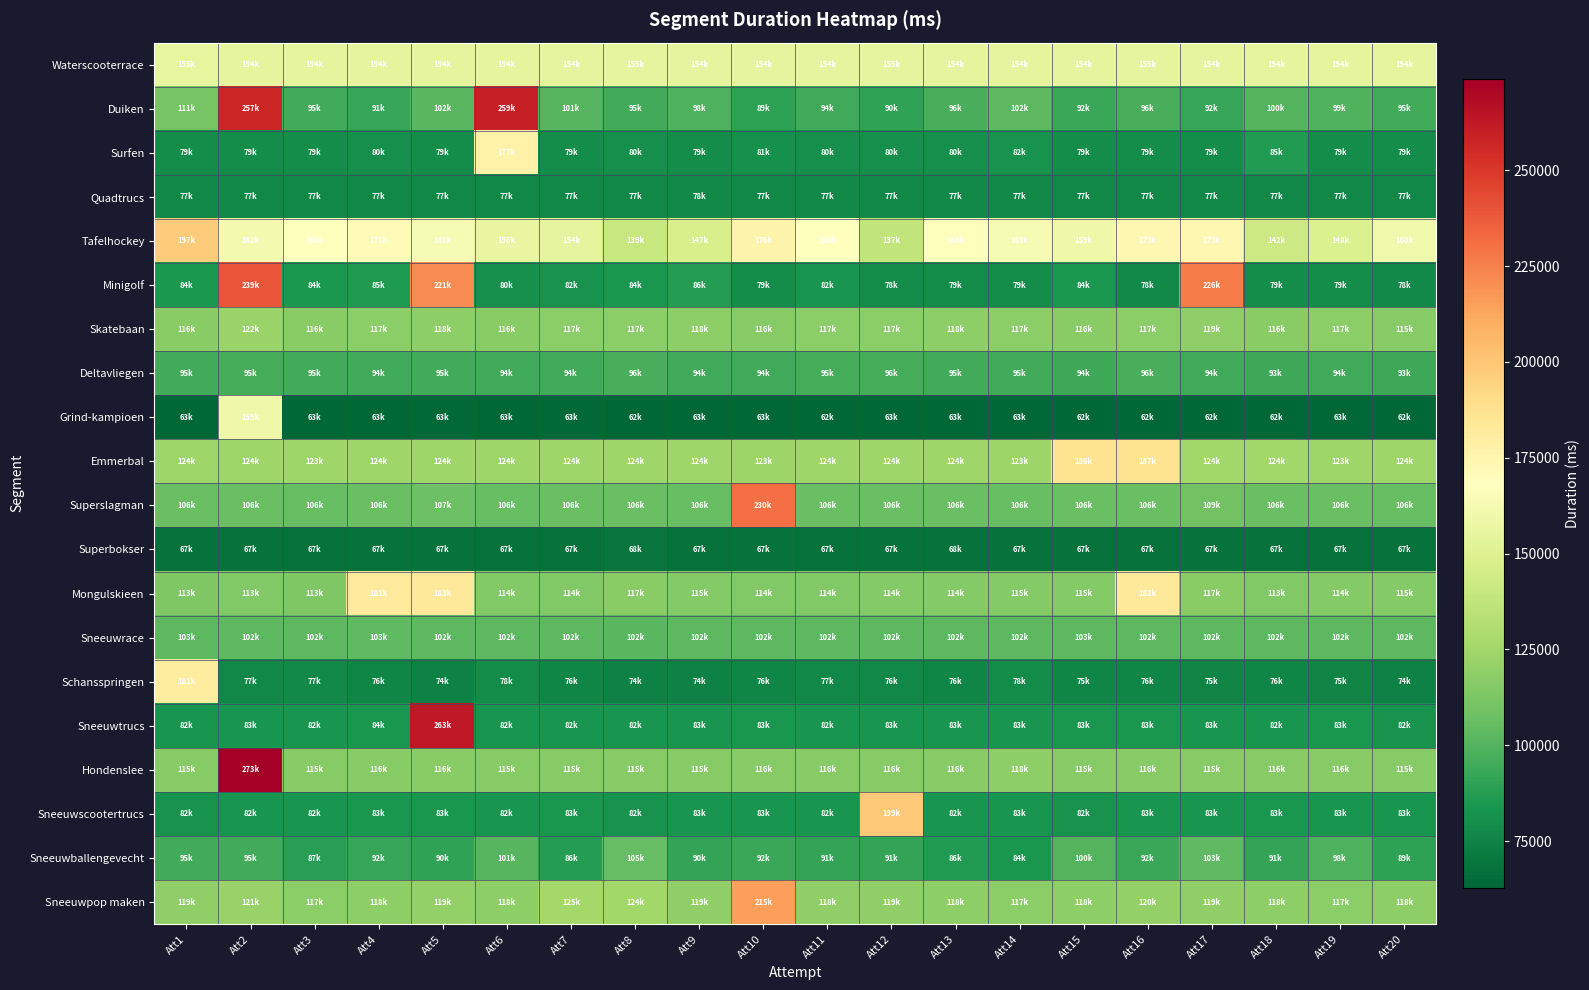

Reading left to right, transcribe all the data shown in this chart.

Waterscooterrace: Att1=155478	Att2=154867	Att3=154990	Att4=154545	Att5=154645	Att6=154536	Att7=154418	Att8=155088	Att9=154561	Att10=154740	Att11=154690	Att12=155040	Att13=154909	Att14=154768	Att15=154824	Att16=155040	Att17=154846	Att18=154841	Att19=154873	Att20=154828
Duiken: Att1=111122	Att2=257096	Att3=95484	Att4=91856	Att5=102096	Att6=259406	Att7=101178	Att8=95464	Att9=98999	Att10=89638	Att11=94478	Att12=90186	Att13=96764	Att14=102890	Att15=92591	Att16=96704	Att17=92188	Att18=100298	Att19=99652	Att20=95009
Surfen: Att1=79954	Att2=79742	Att3=79985	Att4=80246	Att5=79657	Att6=177168	Att7=79789	Att8=80490	Att9=79847	Att10=81273	Att11=80408	Att12=80086	Att13=80347	Att14=82026	Att15=79729	Att16=79761	Att17=79565	Att18=85939	Att19=79347	Att20=79868
Quadtrucs: Att1=77324	Att2=77239	Att3=77294	Att4=77138	Att5=77375	Att6=77367	Att7=77405	Att8=77434	Att9=78017	Att10=77365	Att11=77731	Att12=77469	Att13=77989	Att14=77809	Att15=77404	Att16=77261	Att17=77535	Att18=77140	Att19=77324	Att20=77250
Tafelhockey: Att1=197269	Att2=162062	Att3=168936	Att4=171415	Att5=163396	Att6=156278	Att7=154304	Att8=139799	Att9=147587	Att10=176481	Att11=168048	Att12=137726	Att13=166747	Att14=163962	Att15=159498	Att16=173866	Att17=173641	Att18=142102	Att19=148934	Att20=160188
Minigolf: Att1=84929	Att2=239956	Att3=84710	Att4=85328	Att5=221415	Att6=80789	Att7=82261	Att8=84094	Att9=86934	Att10=79775	Att11=82905	Att12=78640	Att13=79098	Att14=79565	Att15=84432	Att16=78133	Att17=226362	Att18=79496	Att19=79411	Att20=78191
Skatebaan: Att1=116951	Att2=122828	Att3=116890	Att4=117220	Att5=118560	Att6=116394	Att7=117468	Att8=117533	Att9=118675	Att10=116221	Att11=117674	Att12=117832	Att13=118539	Att14=117205	Att15=116837	Att16=117342	Att17=119305	Att18=116827	Att19=117376	Att20=115768
Deltavliegen: Att1=95164	Att2=95841	Att3=95395	Att4=94857	Att5=95108	Att6=94431	Att7=94424	Att8=96996	Att9=94383	Att10=94334	Att11=95769	Att12=96417	Att13=95005	Att14=95133	Att15=94047	Att16=96837	Att17=94387	Att18=93970	Att19=94197	Att20=93567
Grind-kampioen: Att1=63333	Att2=159704	Att3=63224	Att4=63175	Att5=63555	Att6=63255	Att7=63839	Att8=62708	Att9=63285	Att10=63352	Att11=62902	Att12=63199	Att13=63184	Att14=63235	Att15=62939	Att16=62804	Att17=62971	Att18=62804	Att19=63227	Att20=62900
Emmerbal: Att1=124508	Att2=124236	Att3=123773	Att4=124227	Att5=124363	Att6=124571	Att7=124068	Att8=124070	Att9=124122	Att10=123634	Att11=124297	Att12=124092	Att13=124460	Att14=123635	Att15=186718	Att16=187111	Att17=124759	Att18=124653	Att19=123857	Att20=124290
Superslagman: Att1=106837	Att2=106586	Att3=106366	Att4=106878	Att5=107275	Att6=106428	Att7=106890	Att8=106729	Att9=106249	Att10=230244	Att11=106970	Att12=106517	Att13=106619	Att14=106167	Att15=106550	Att16=106663	Att17=109502	Att18=106586	Att19=106639	Att20=106311
Superbokser: Att1=67633	Att2=67851	Att3=67630	Att4=67670	Att5=67936	Att6=67630	Att7=67370	Att8=68498	Att9=67624	Att10=67851	Att11=67051	Att12=67736	Att13=68088	Att14=67901	Att15=67589	Att16=67603	Att17=67809	Att18=67404	Att19=67587	Att20=67587
Mongulskieen: Att1=113616	Att2=113959	Att3=113567	Att4=181726	Att5=183061	Att6=114642	Att7=114108	Att8=117006	Att9=115431	Att10=114631	Att11=114235	Att12=114808	Att13=114844	Att14=115100	Att15=115199	Att16=182732	Att17=117087	Att18=113967	Att19=114775	Att20=115058
Sneeuwrace: Att1=103059	Att2=102908	Att3=102842	Att4=103173	Att5=102835	Att6=102689	Att7=102735	Att8=102158	Att9=102598	Att10=102660	Att11=102697	Att12=102538	Att13=102923	Att14=102777	Att15=103003	Att16=102768	Att17=102424	Att18=102578	Att19=102503	Att20=102906
Schansspringen: Att1=181429	Att2=77456	Att3=77868	Att4=76428	Att5=74858	Att6=78570	Att7=76715	Att8=74701	Att9=74962	Att10=76255	Att11=77228	Att12=76991	Att13=76715	Att14=78771	Att15=75960	Att16=76021	Att17=75138	Att18=76200	Att19=75420	Att20=74696
Sneeuwtrucs: Att1=82984	Att2=83197	Att3=82996	Att4=84063	Att5=263167	Att6=82800	Att7=82542	Att8=82983	Att9=83202	Att10=83340	Att11=82970	Att12=83069	Att13=83300	Att14=83213	Att15=83463	Att16=83469	Att17=83154	Att18=82783	Att19=83360	Att20=82105
Hondenslee: Att1=115981	Att2=273906	Att3=115837	Att4=116098	Att5=116476	Att6=115956	Att7=115994	Att8=115699	Att9=115908	Att10=116144	Att11=116064	Att12=116233	Att13=116164	Att14=118598	Att15=115884	Att16=116167	Att17=115788	Att18=116048	Att19=116104	Att20=115805
Sneeuwscootertrucs: Att1=82367	Att2=82545	Att3=82851	Att4=83392	Att5=83698	Att6=82815	Att7=83393	Att8=82424	Att9=83164	Att10=83025	Att11=82678	Att12=199506	Att13=82526	Att14=83200	Att15=82479	Att16=83122	Att17=83280	Att18=83365	Att19=83144	Att20=83029
Sneeuwballengevecht: Att1=95497	Att2=95088	Att3=87551	Att4=92180	Att5=90179	Att6=101096	Att7=86852	Att8=105484	Att9=90938	Att10=92535	Att11=91466	Att12=91099	Att13=86373	Att14=84055	Att15=100089	Att16=92902	Att17=103306	Att18=91335	Att19=98798	Att20=89860
Sneeuwpop maken: Att1=119047	Att2=121836	Att3=117889	Att4=118226	Att5=119746	Att6=118560	Att7=125996	Att8=124886	Att9=119149	Att10=215066	Att11=118979	Att12=119104	Att13=118496	Att14=117675	Att15=118801	Att16=120156	Att17=119087	Att18=118088	Att19=117447	Att20=118372